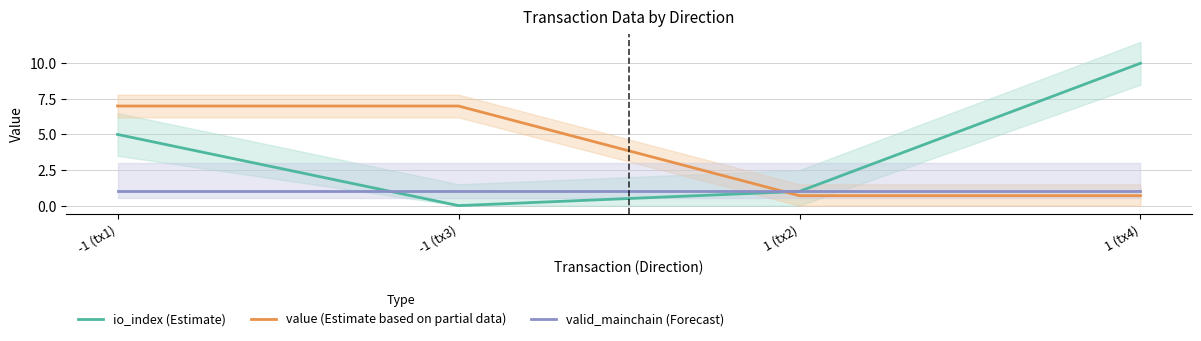

True or false: valid_mainchain (Forecast) and io_index (Estimate) cross at least once.

True